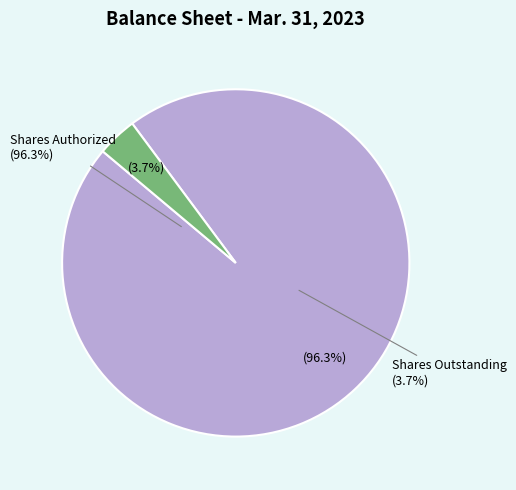

Is it true that Common stock, shares outstanding is 4% of the pie?

True